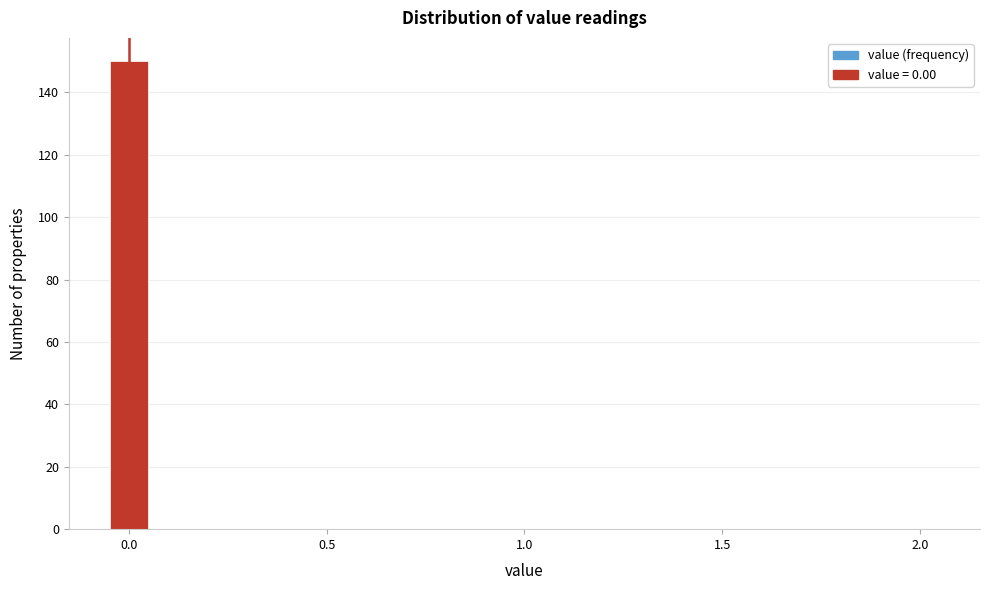

Read against the x-axis, roughly where is the centre of the tallest bar?

0.00